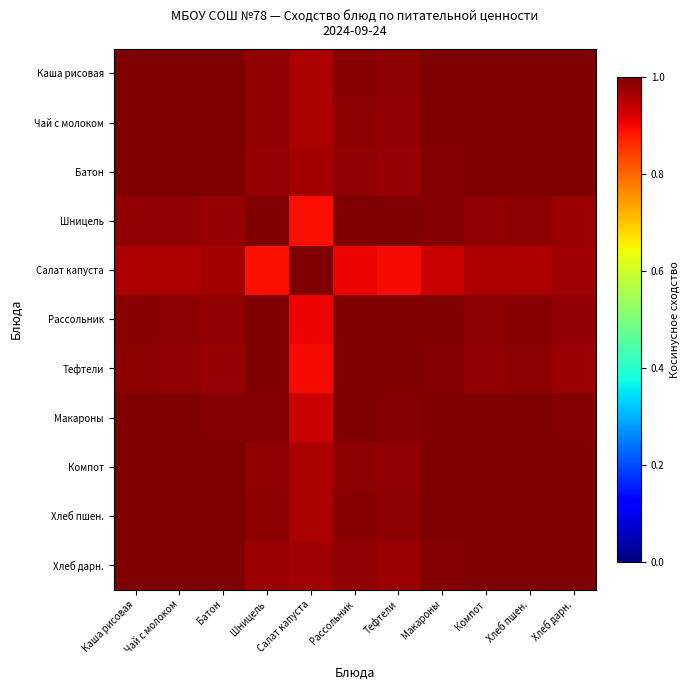

At which category is the sum across all series the highest?

Каша рисовая